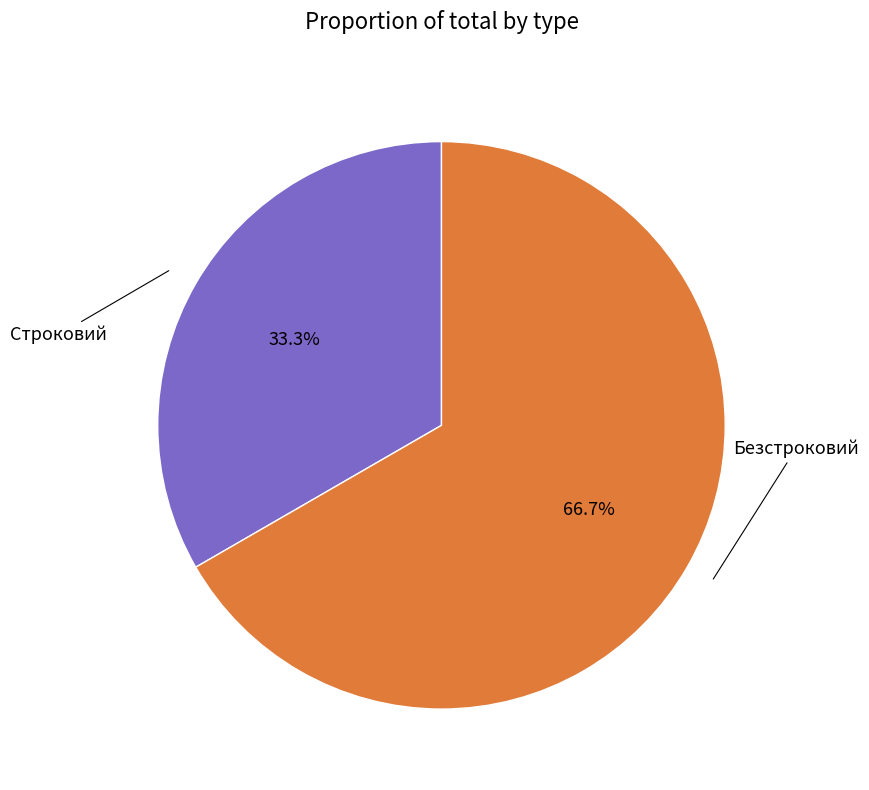

Is there any slice that represents more than half of the pie?

Yes